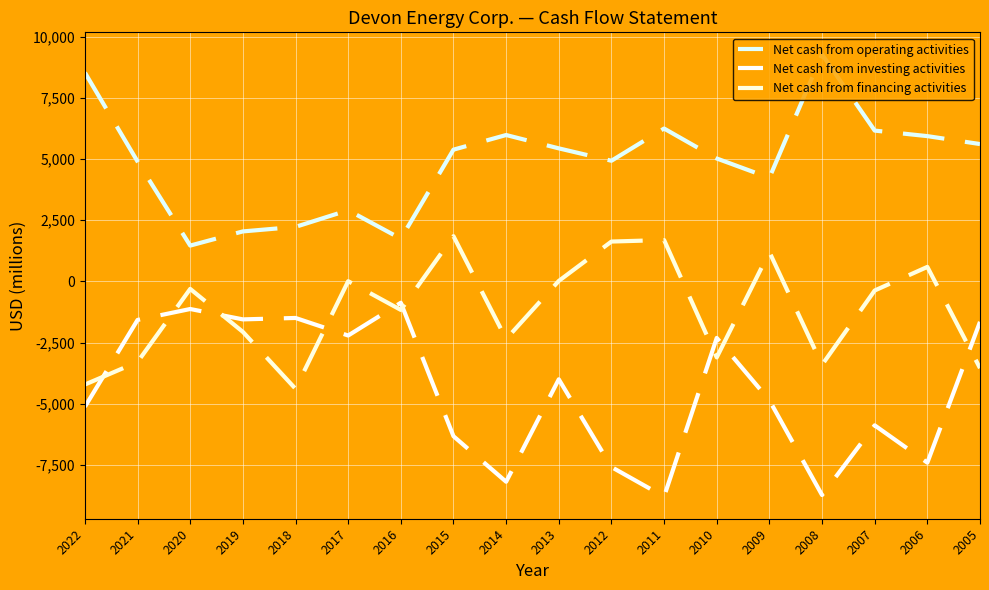

Is it true that Net cash from investing activities equals -1493 at 2018?

True